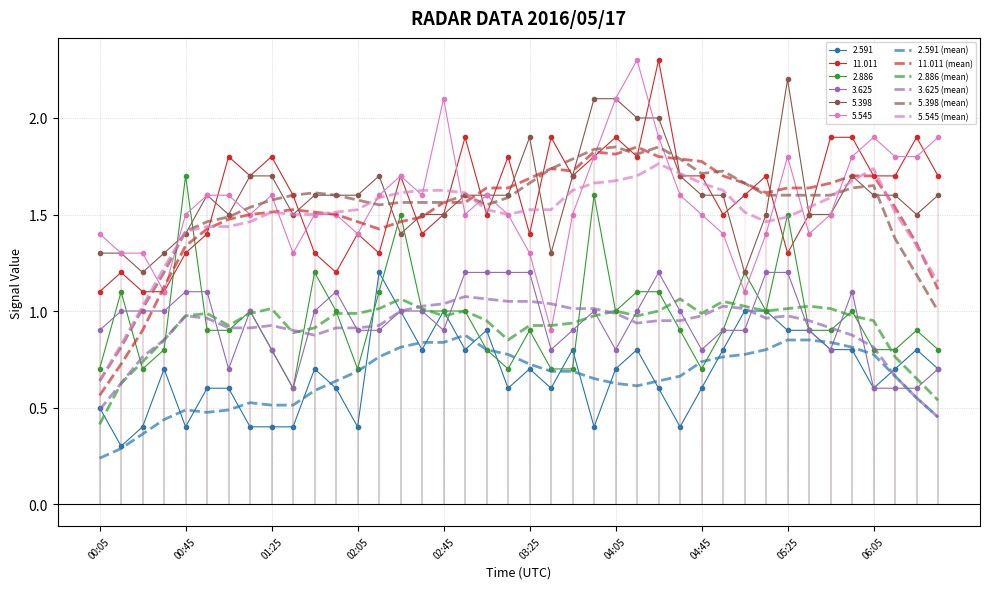

The 2.591 series shows 0.5 at 00:05. True or false?

True